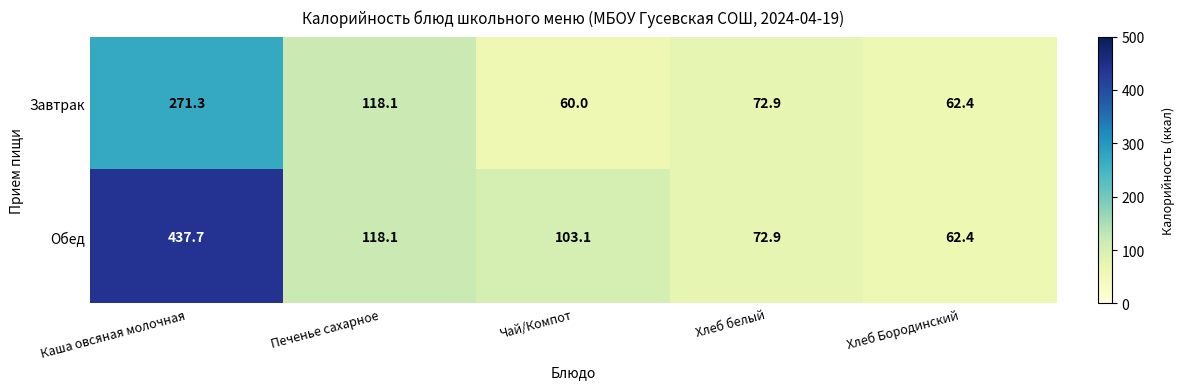

List the labels in order of Завтрак value, smallest first.

Чай/Компот, Хлеб Бородинский, Хлеб белый, Печенье сахарное, Каша овсяная молочная